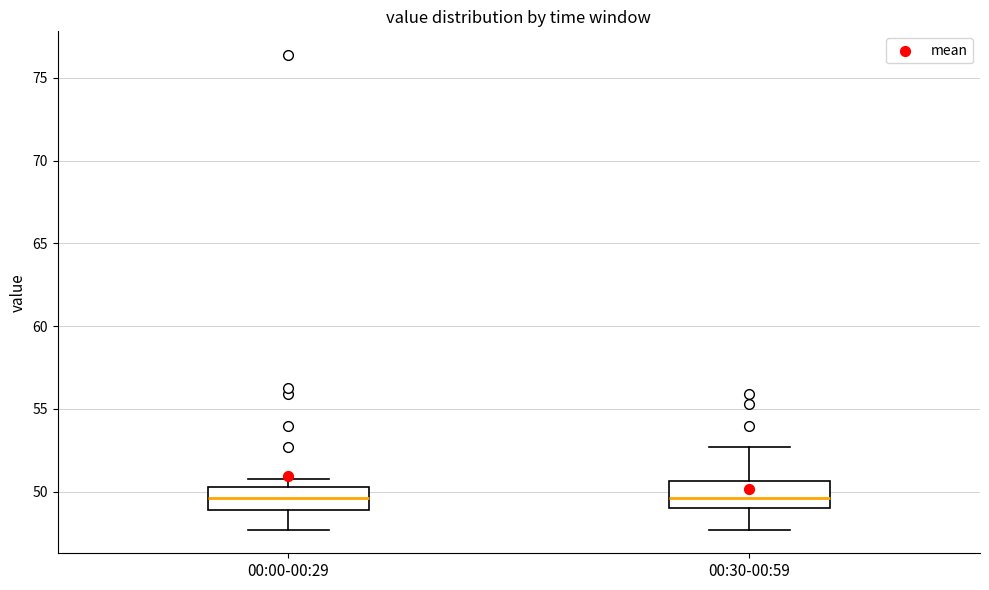

Reading left to right, read every box against the y-axis: the position of its median line, the range the box covers, and the ends of its whiskers. The values are not printed on the chart, so give them approximately, as read against the axis.

00:00-00:29: median 49.5, box 49.0 to 50.5, whiskers 47.5 to 51.0
00:30-00:59: median 49.5, box 49.0 to 50.5, whiskers 47.5 to 52.5